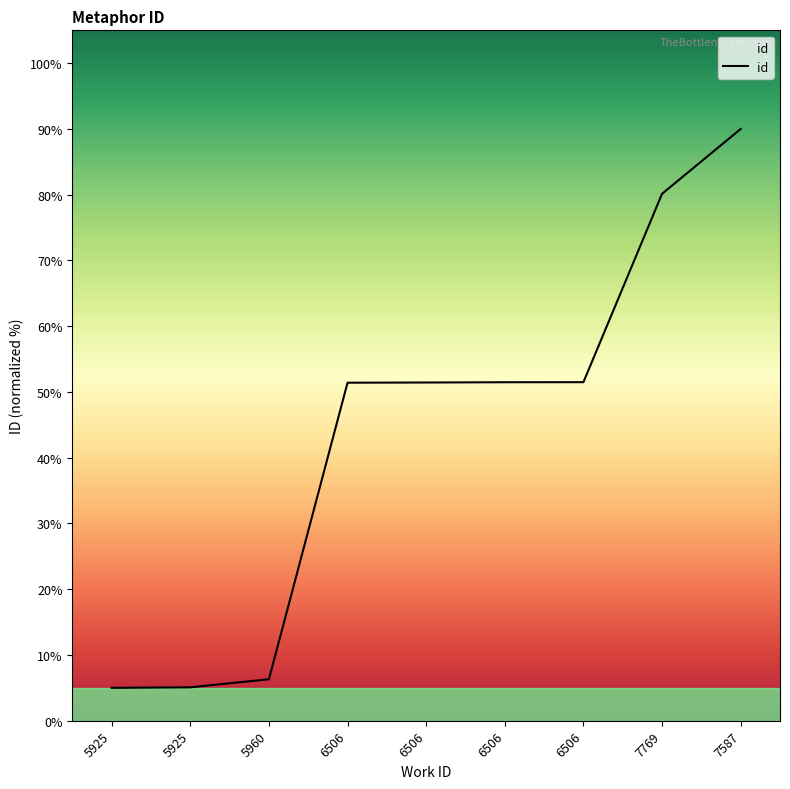

What is the difference between the second highest and minimum values?

75.1